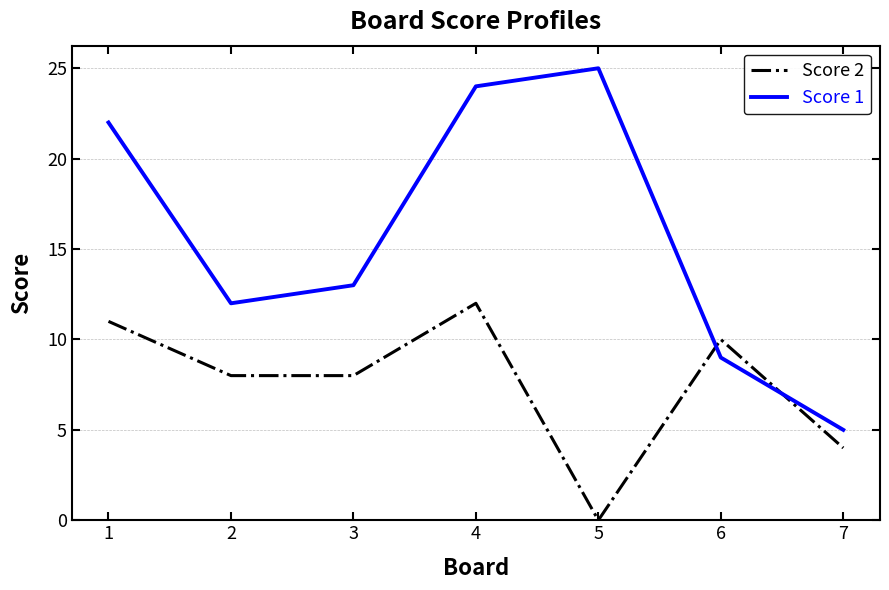

Which series has the largest total across all categories?

Score 1